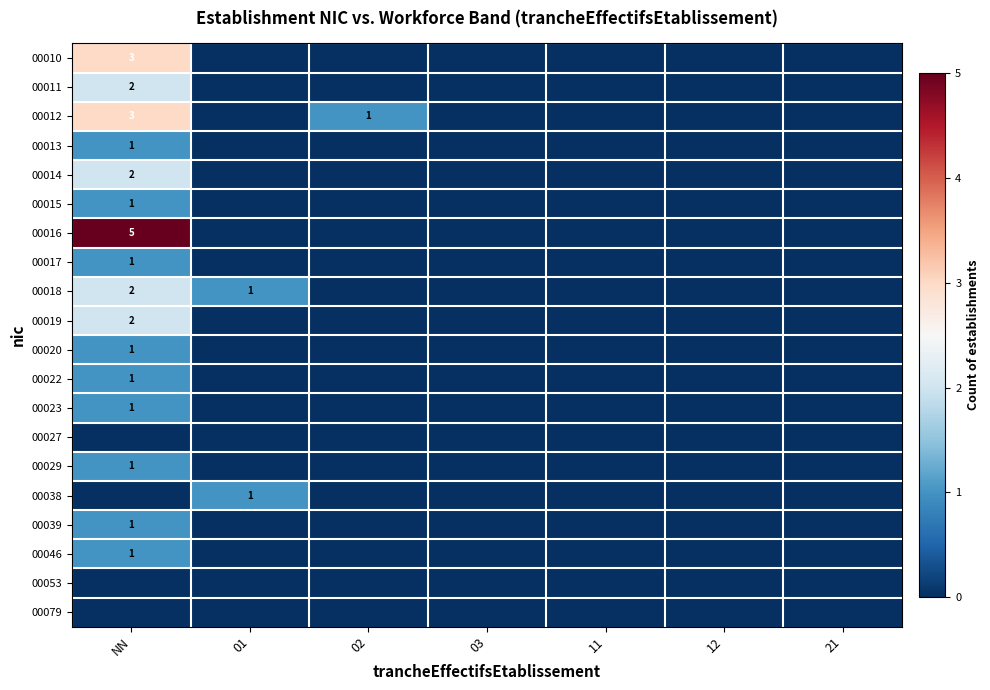

What is the sum of the 00015 values at 11 and NN?

1